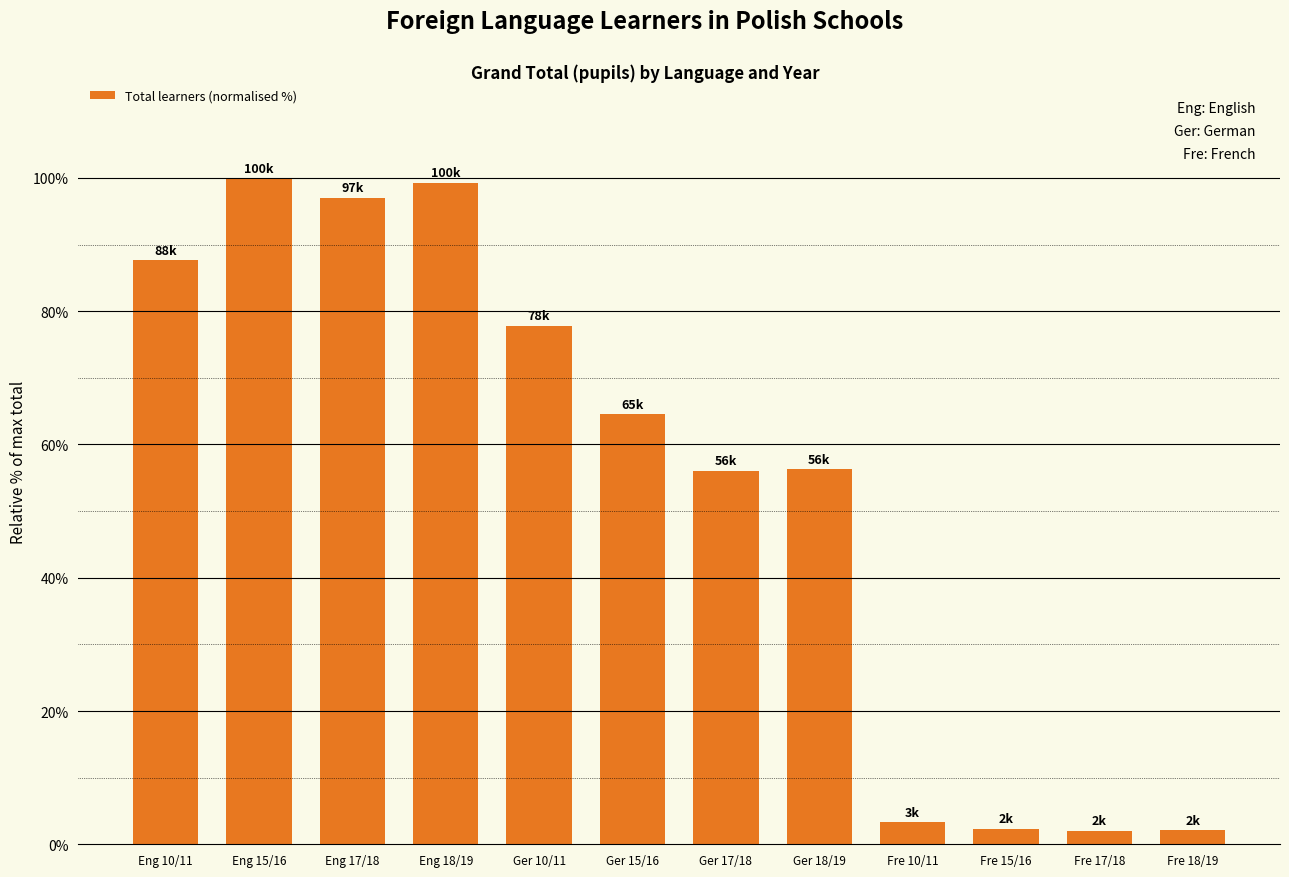

What is the minimum value shown in the chart?

2.0